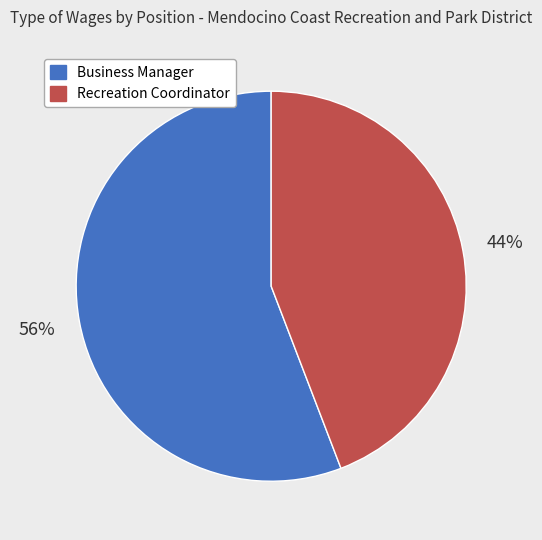

What percentage is the Business Manager slice, to the nearest percent?

56%